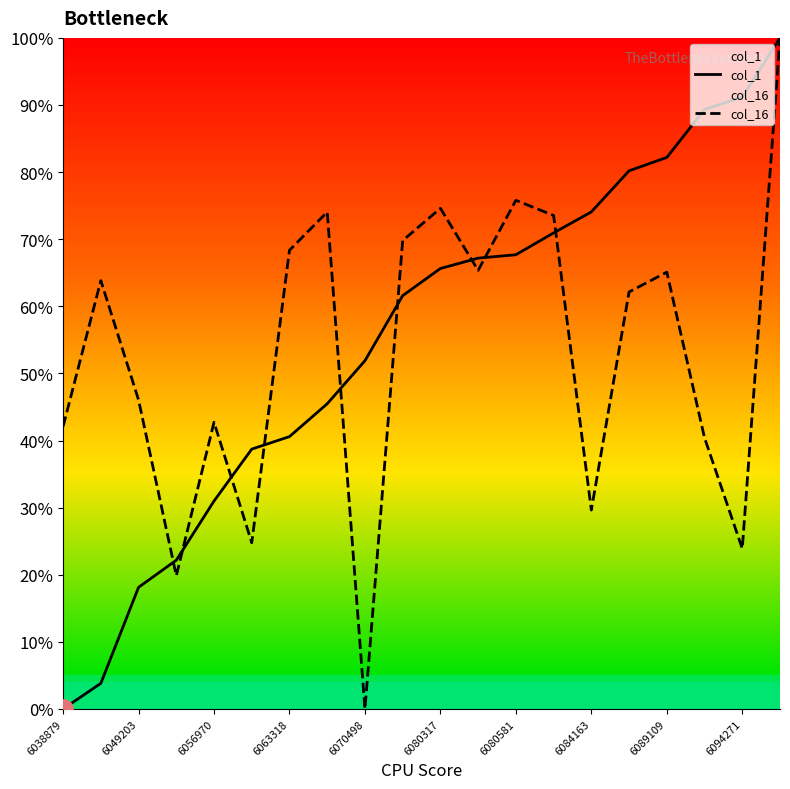

Does the chart have visible grid lines?

No